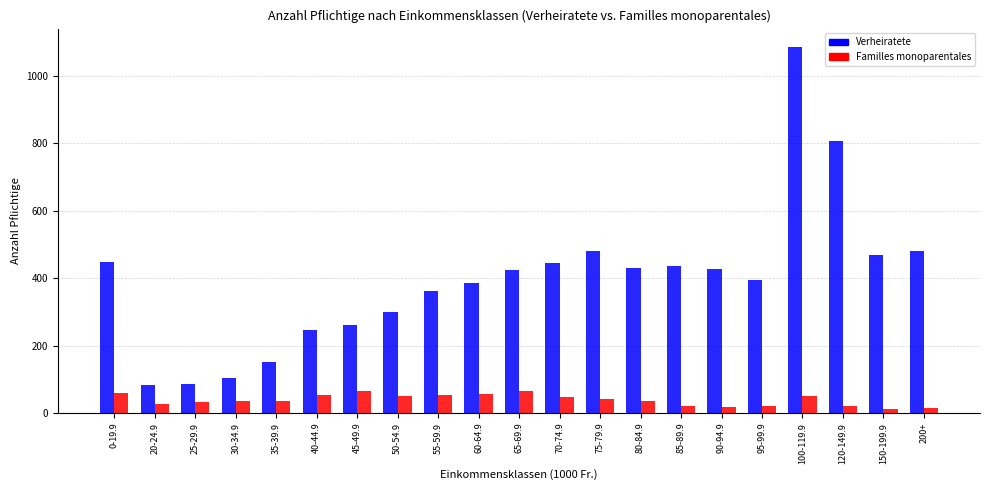

The value of Verheiratete at 45-49.9 is 461. True or false?

False